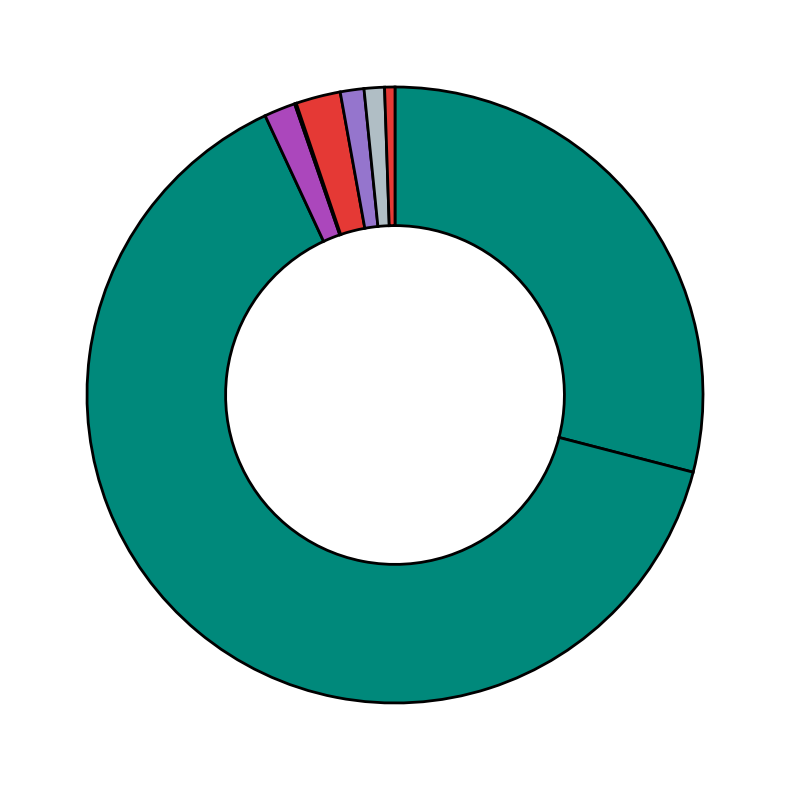

Which slice is the smallest?

II.2.2.1.keliai